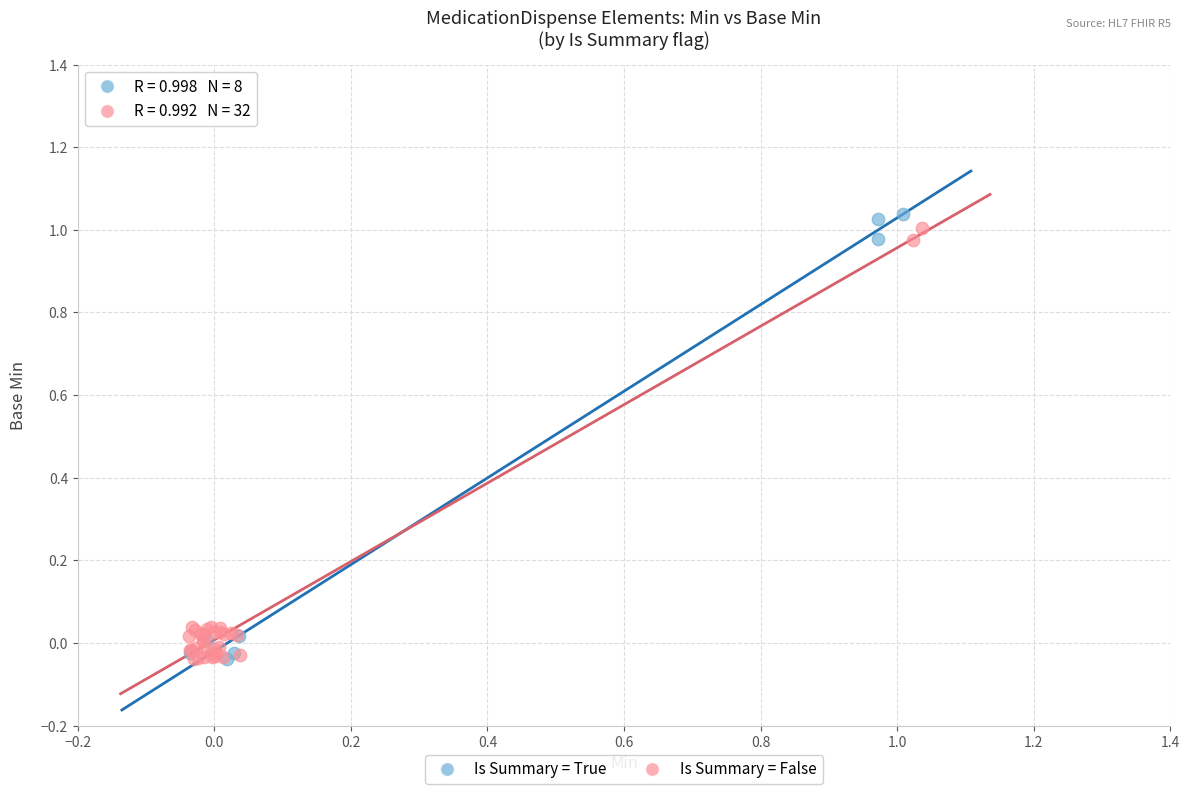

Which series has the widest spread of Y values?

Is Summary = True